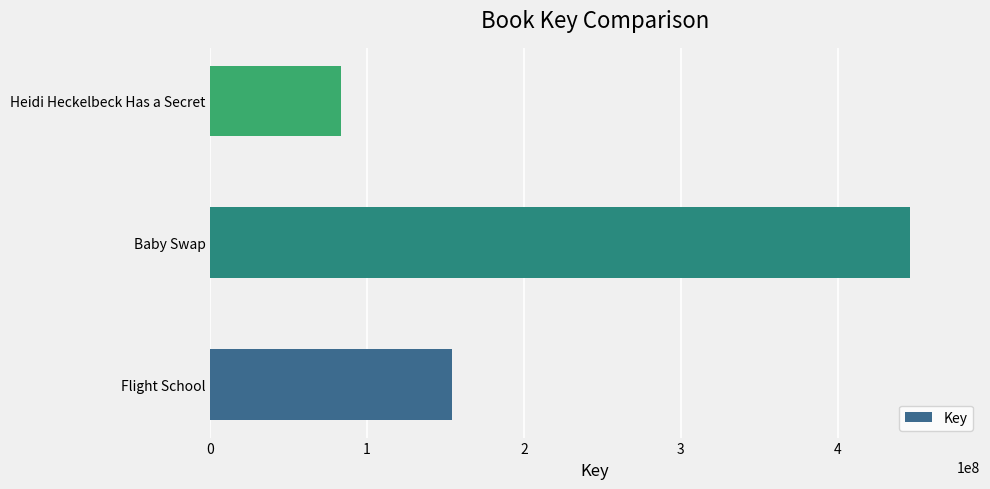

Are the bars grouped side by side (vs. stacked)?

No